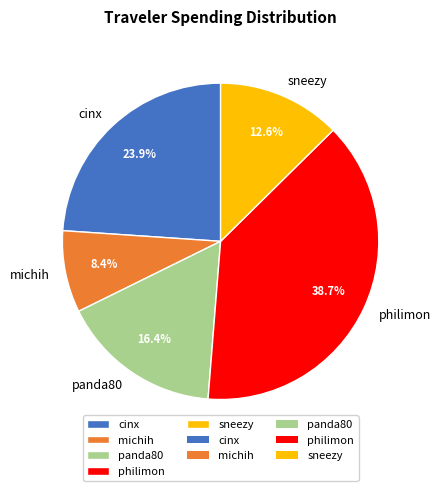

What is the smallest slice in the pie chart?

michih